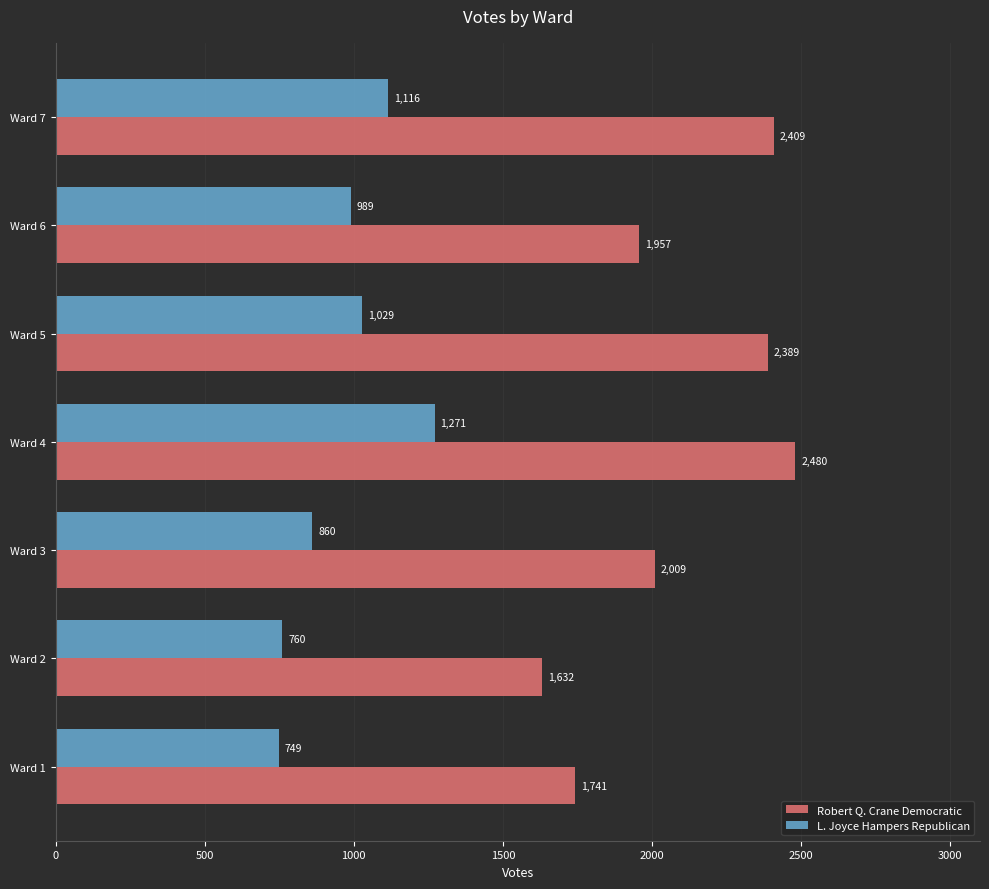

At which category is the sum across all series the highest?

Ward 4